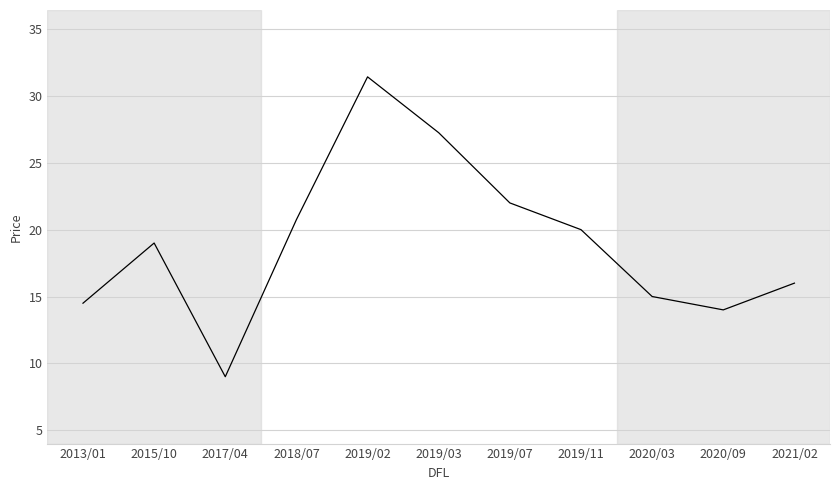

Is it true that the value at 2021/02 is 8.1?

False